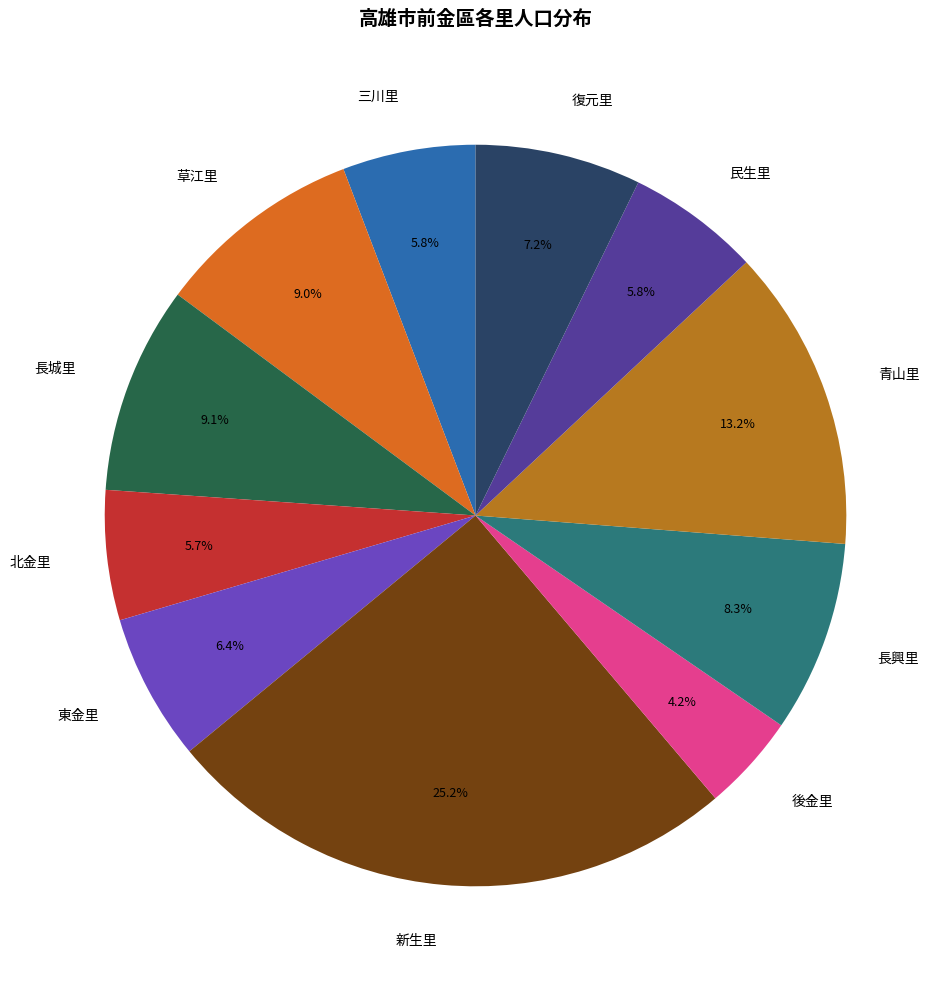

Do 北金里 and 復元里 together represent more than half of the pie?

No